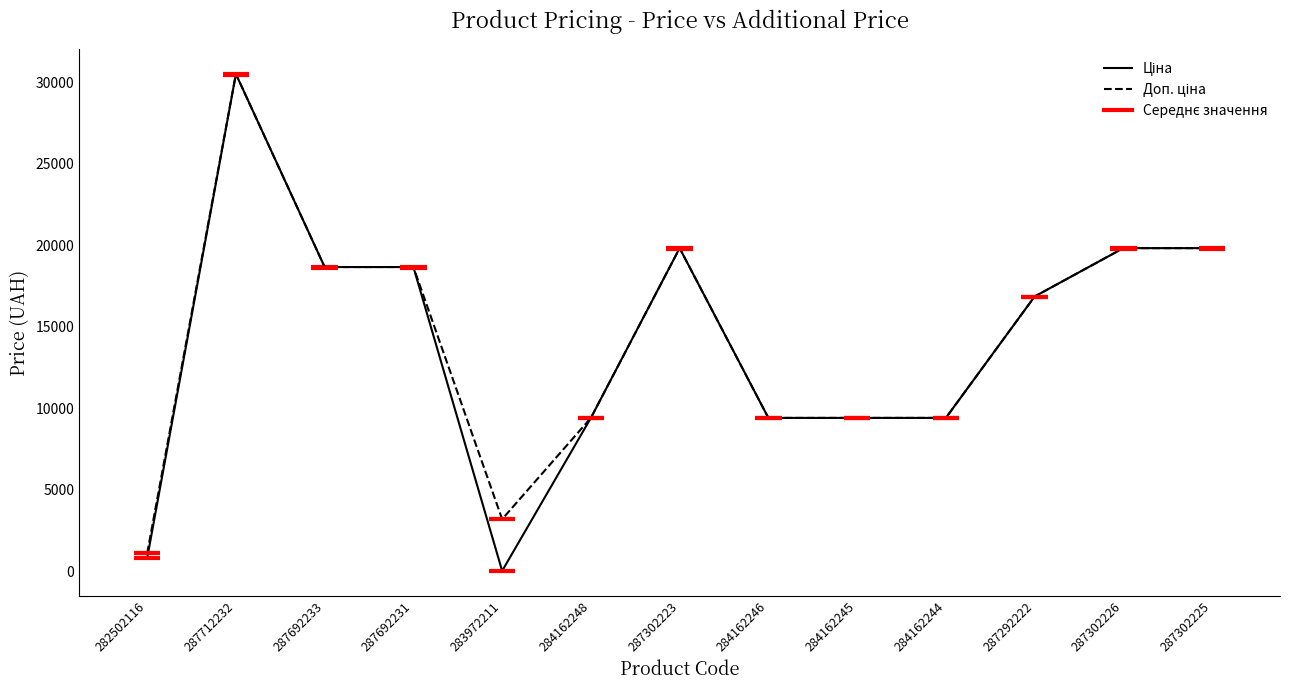

Which label corresponds to the smallest value in the chart?

283972211